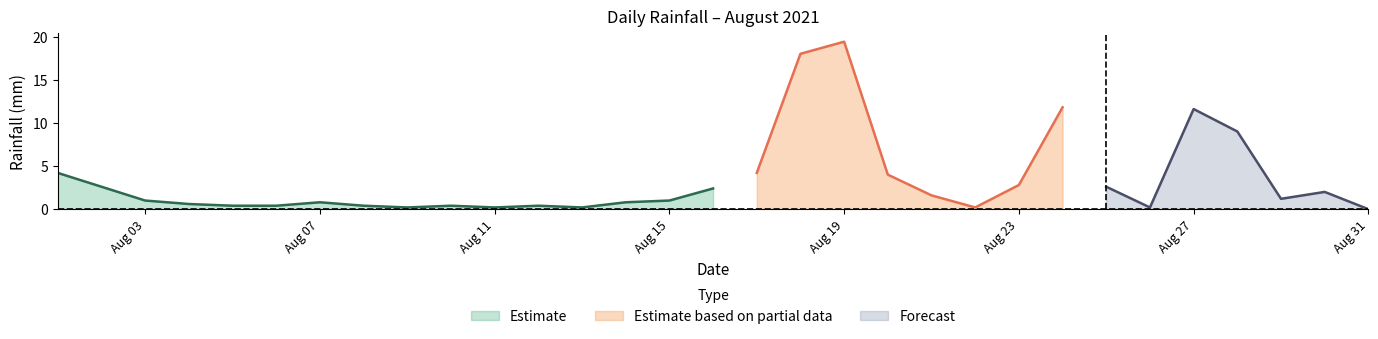

Reading left to right, transcribe all the data shown in this chart.

4.2	2.6	1.0	0.6	0.4	0.4	0.8	0.4	0.2	0.4	0.2	0.4	0.2	0.8	1.0	2.4	4.2	18.0	19.4	4.0	1.6	0.2	2.8	11.8	2.6	0.2	11.6	9.0	1.2	2.0	0.0